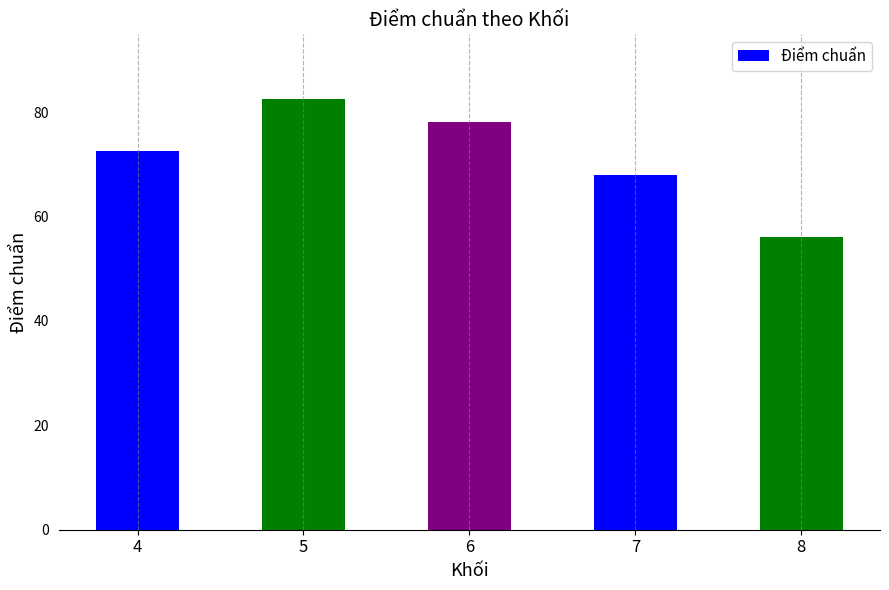

How many categories are shown in the chart?

5